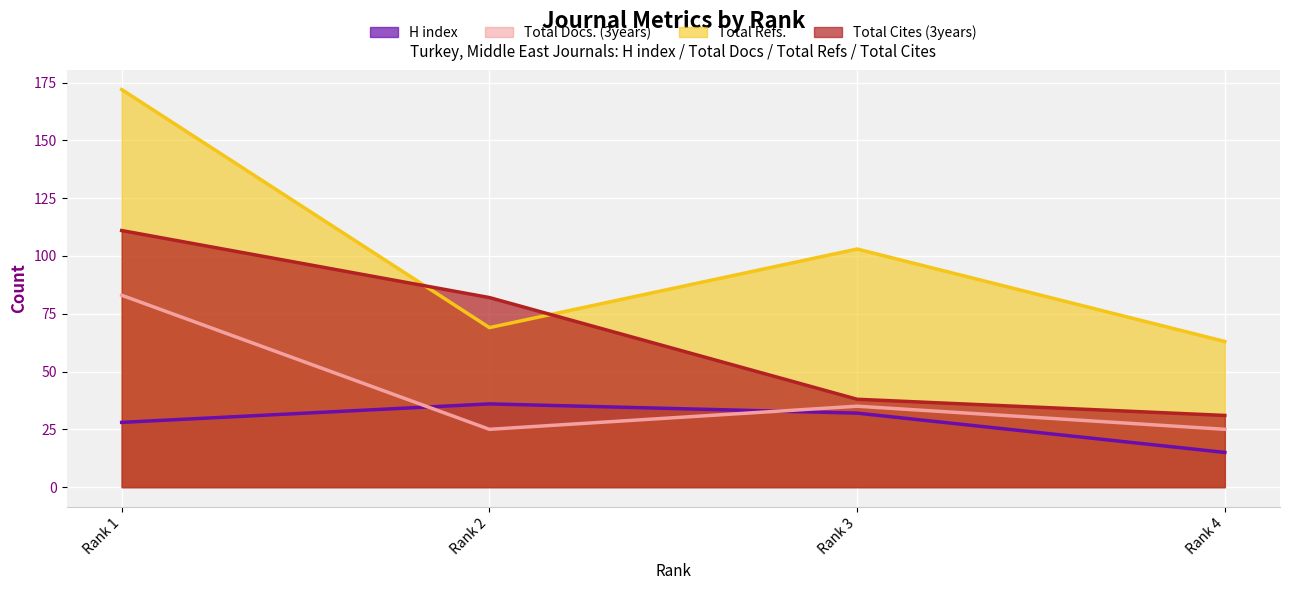

What is the greatest value displayed?

172